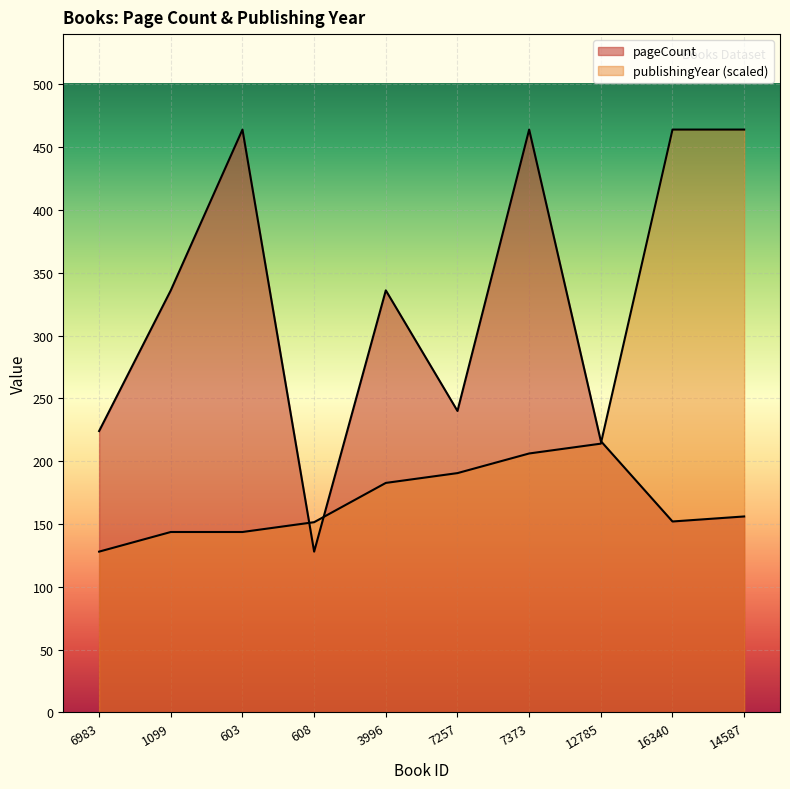

Which series has the largest range (max minus min)?

pageCount